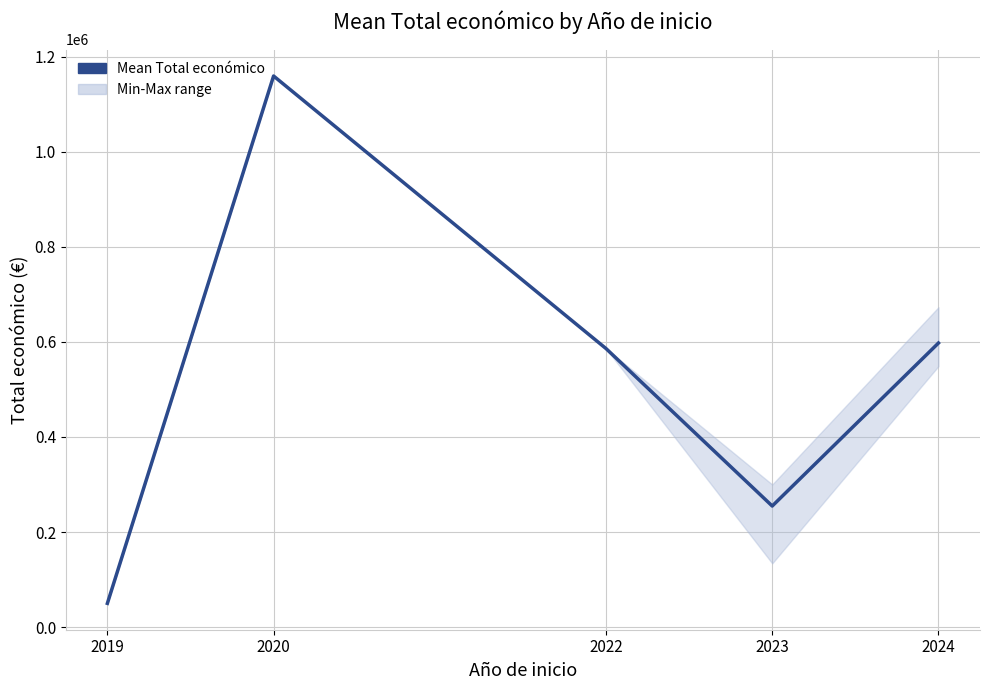

Does the chart display data point markers on the line(s)?

No